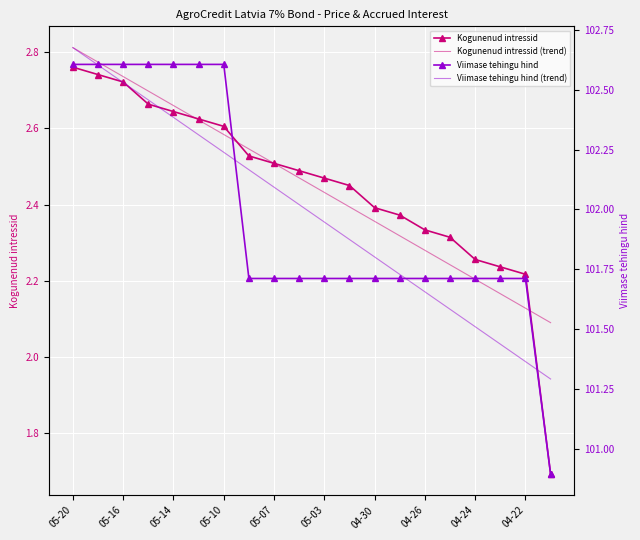

What are all the series names shown in the legend?

Kogunenud intressid, Kogunenud intressid (trend), Viimase tehingu hind, Viimase tehingu hind (trend)